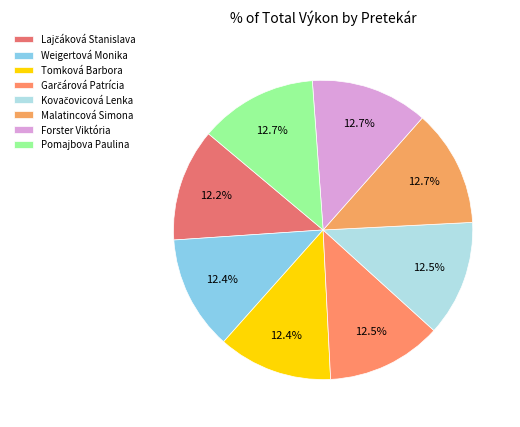

How many slices are in this pie chart?

8